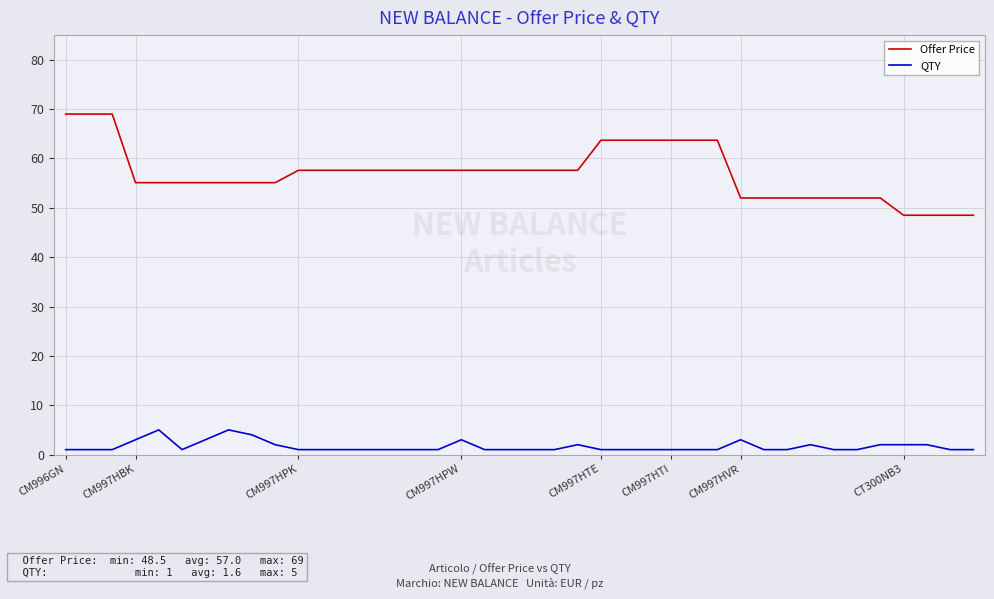

What is the smallest value displayed?

1.0